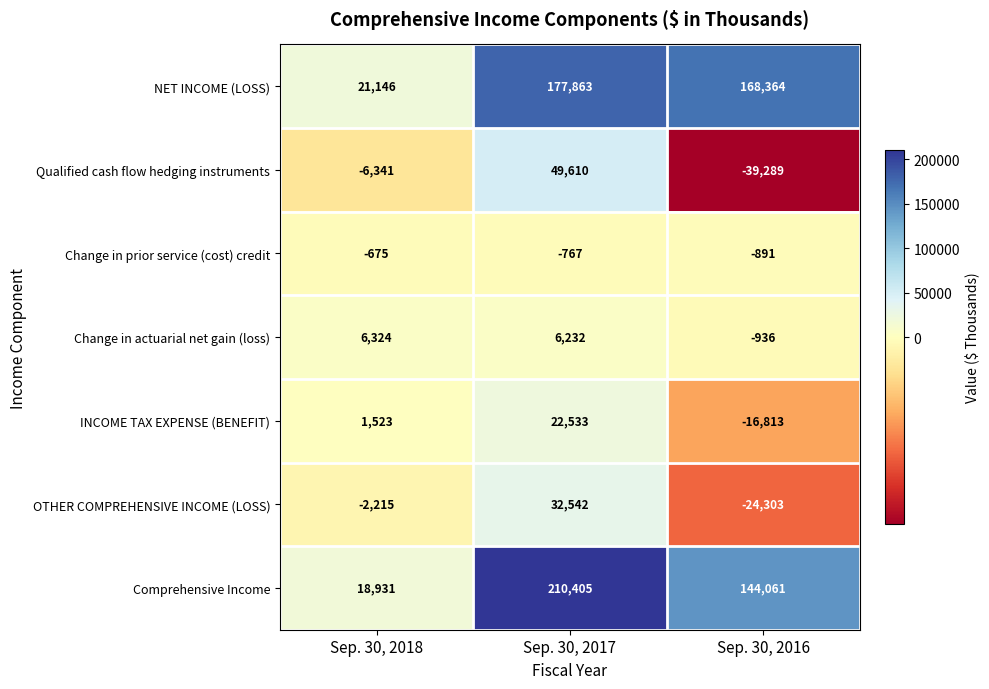

Which label corresponds to the largest value in the chart?

Sep. 30, 2017